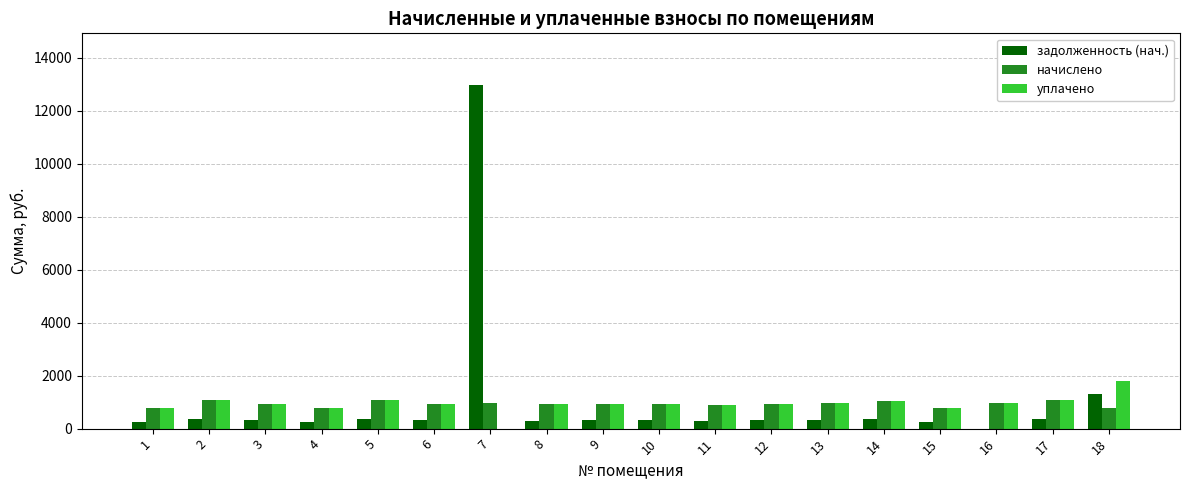

What is the sum of all уплачено values?

16781.4